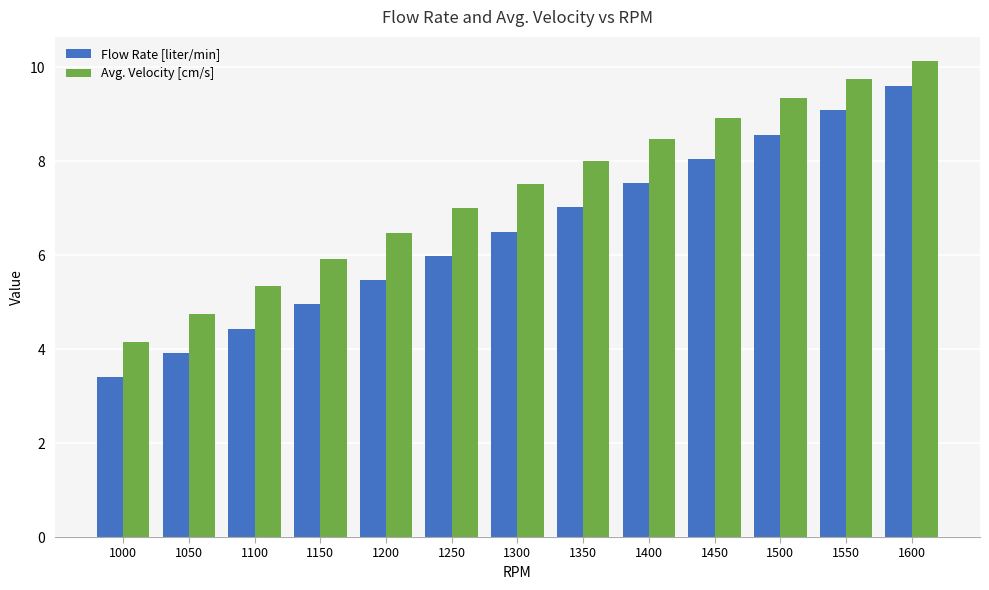

What is the sum of the Flow Rate [liter/min] values at 1600 and 1100?

14.0